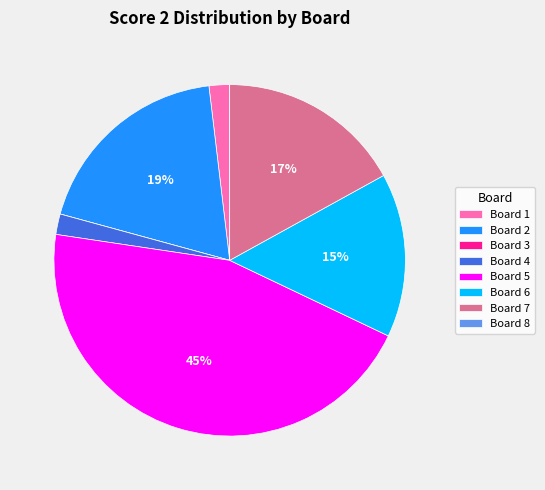

True or false: Board 2 accounts for 19% of the total.

True